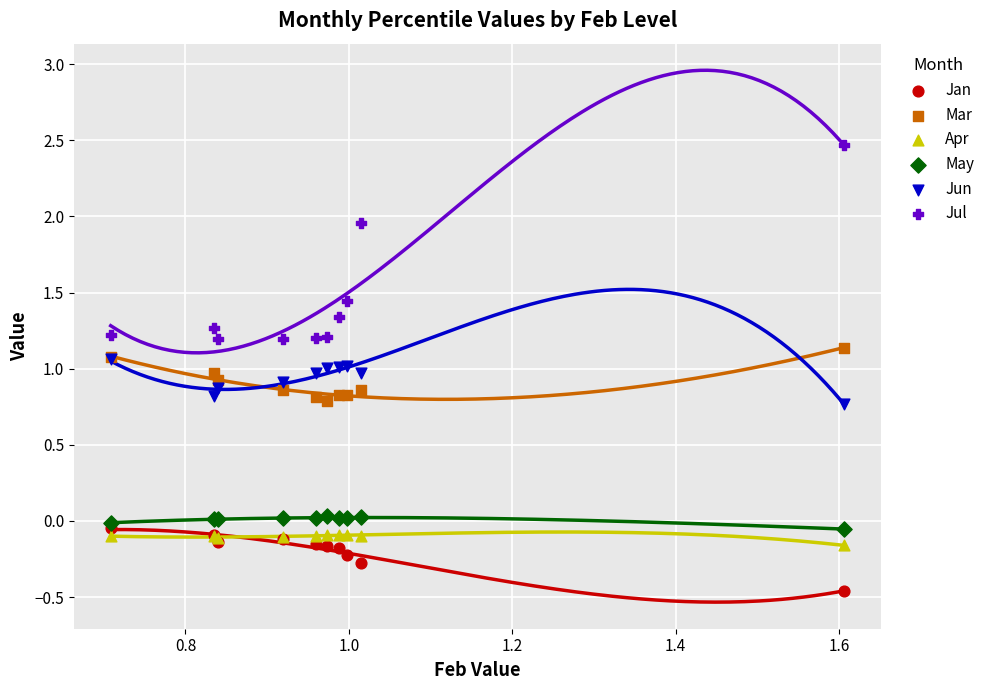

What are all the series names shown in the legend?

Jan, Mar, Apr, May, Jun, Jul